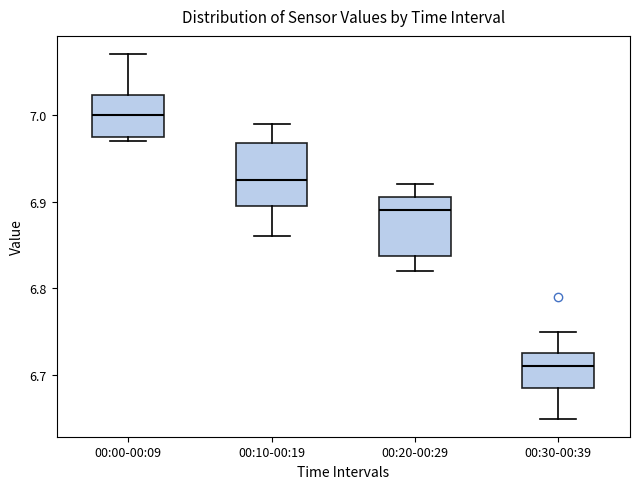

Where is the lower edge of the box for 00:30-00:39 on the y-axis? The values are not printed on the chart, so give them approximately, as read against the axis.

6.69